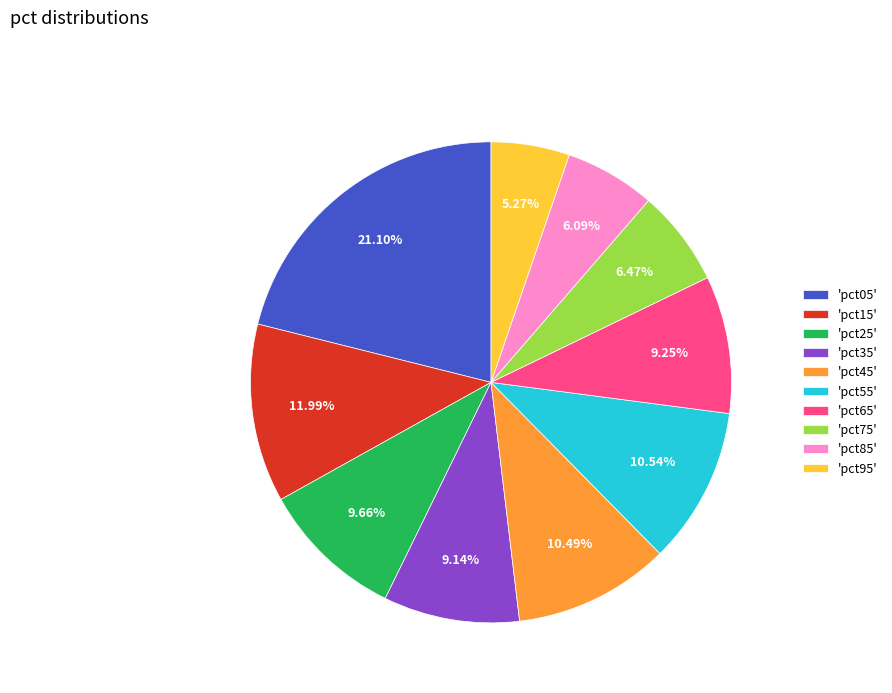

Count the number of slices in the pie.

10